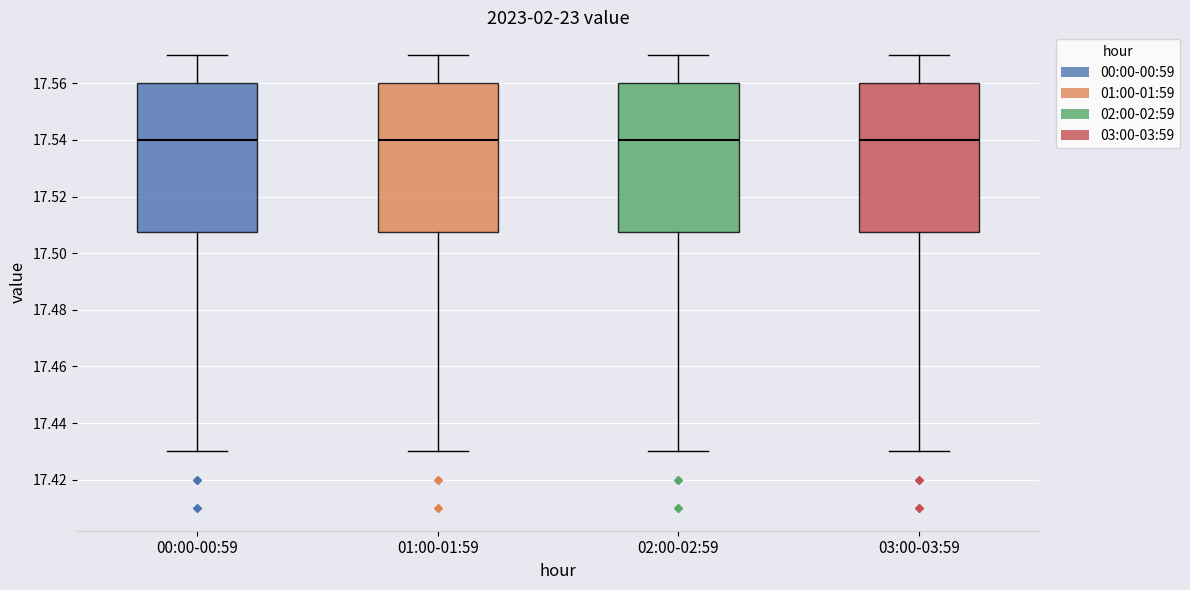

Where does the lower whisker of the box for 01:00-01:59 end on the y-axis? The values are not printed on the chart, so give them approximately, as read against the axis.

17.430